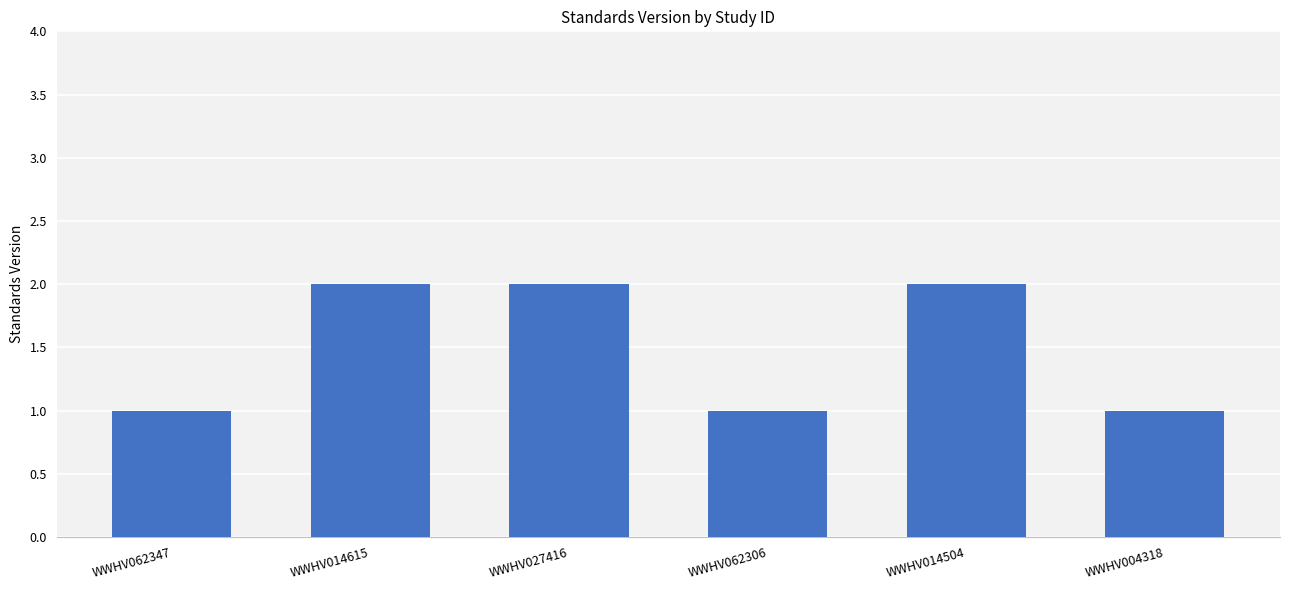

What is the minimum value shown in the chart?

1